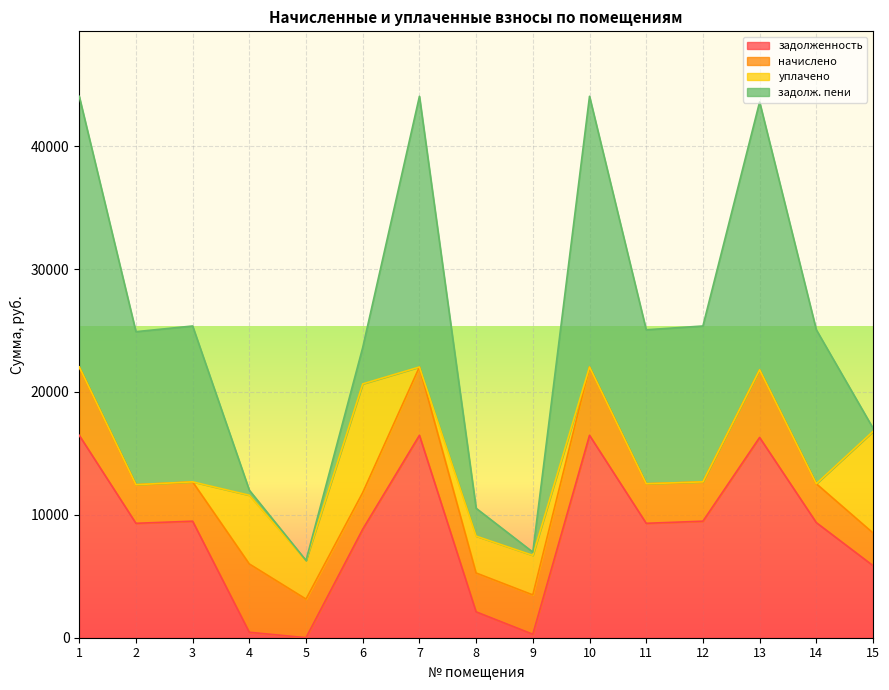

How many times do уплачено and начислено cross each other?

5